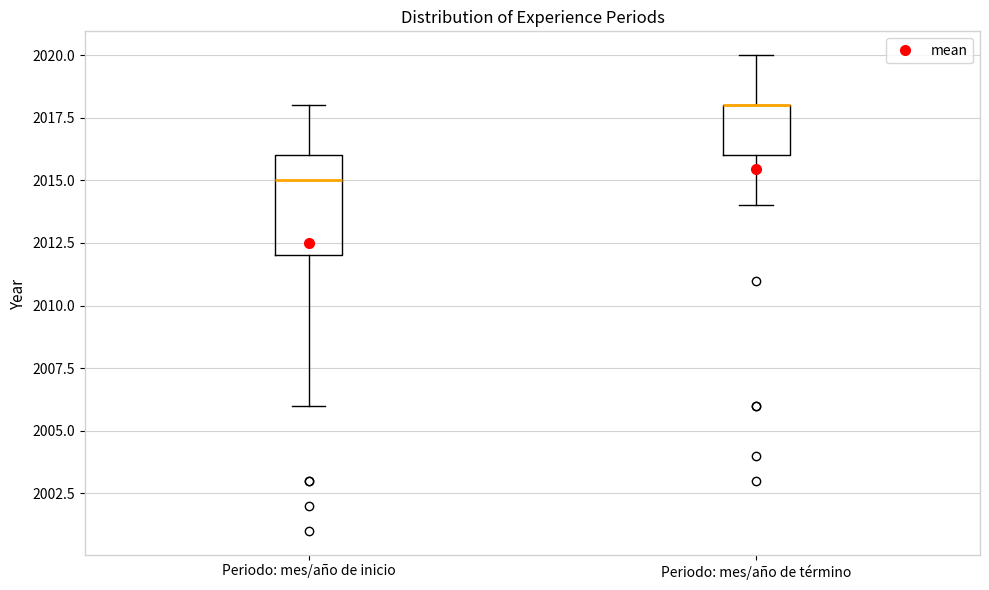

Where does the lower whisker of the box for Periodo: mes/año de término end on the y-axis? The values are not printed on the chart, so give them approximately, as read against the axis.

2014